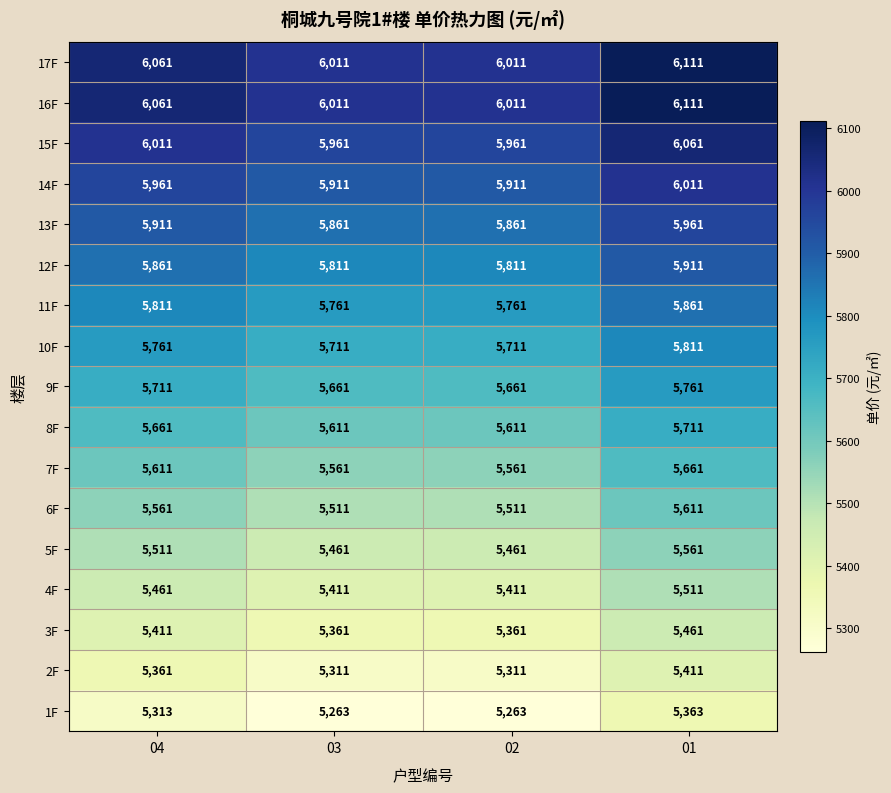

What is the minimum value for 8F?

5611